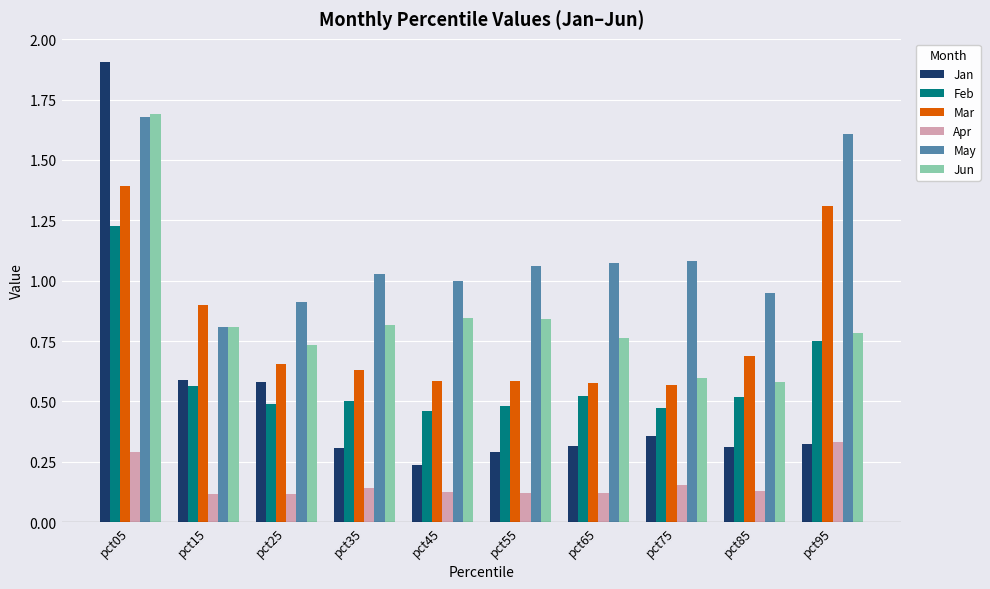

Is it true that Feb equals 0.1 at pct85?

False